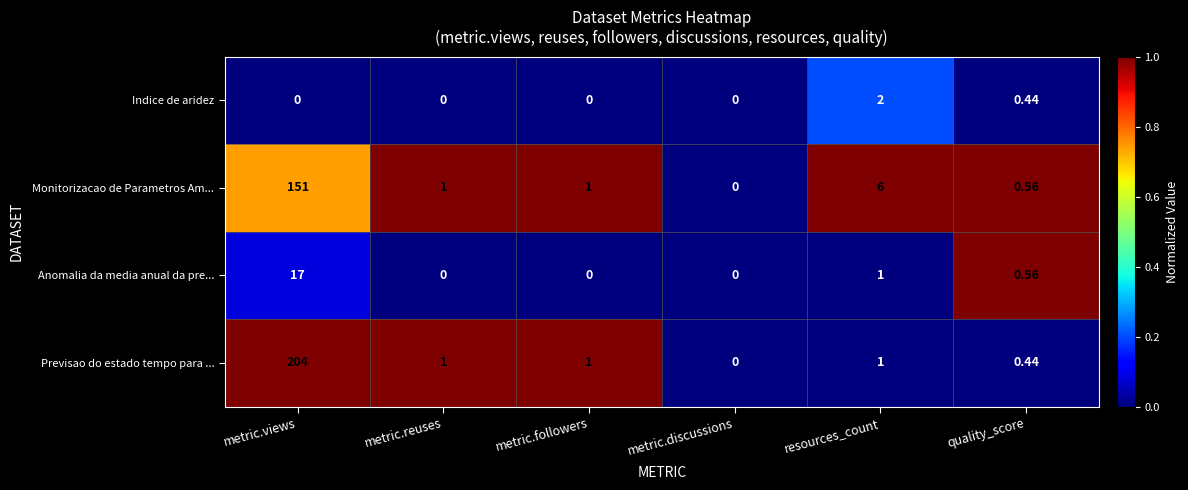

Which series changed the most between resources_count and quality_score?

Monitorizacao de Parametros Am...